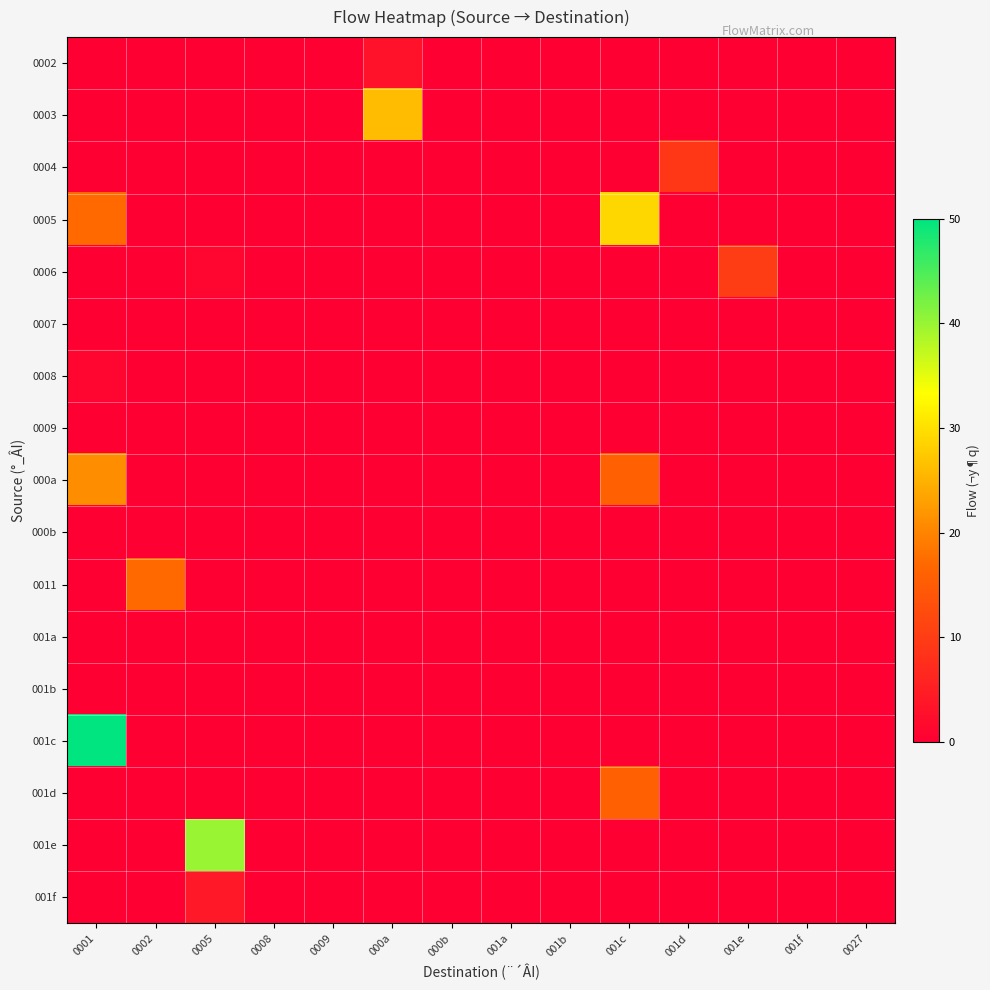

Count the number of data series in this chart.

17